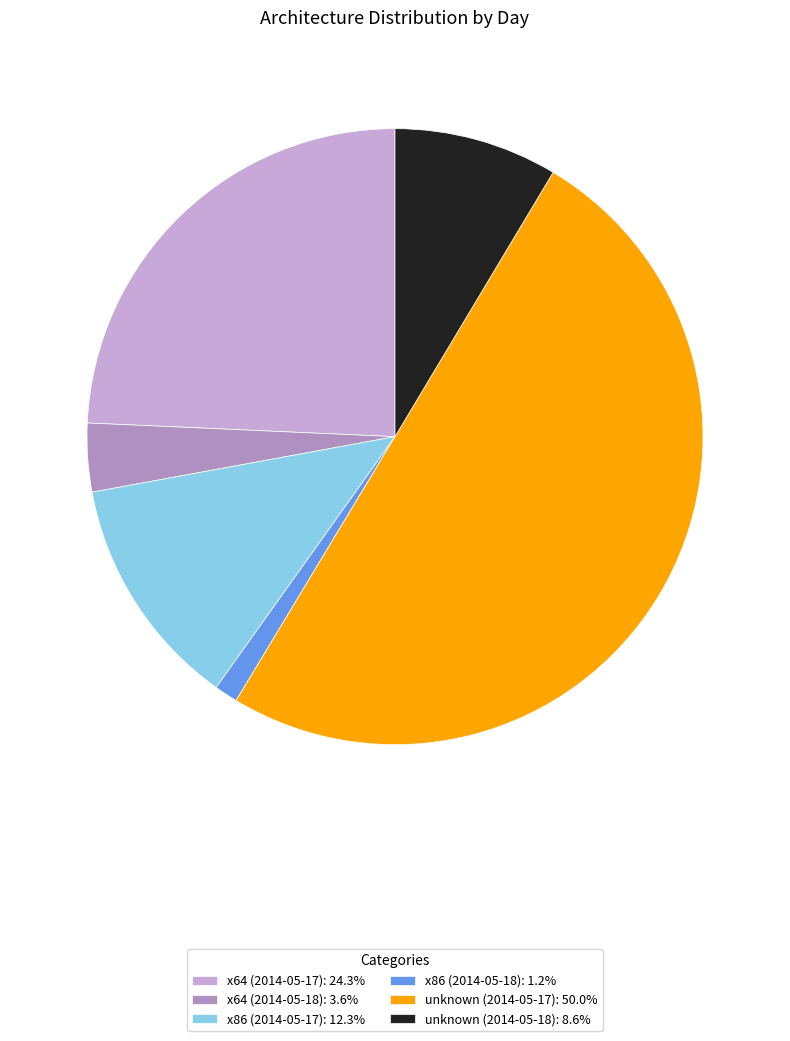

What is the ratio of the value at unknown (2014-05-17): 50.0% to the value at x86 (2014-05-17): 12.3%?

4.1